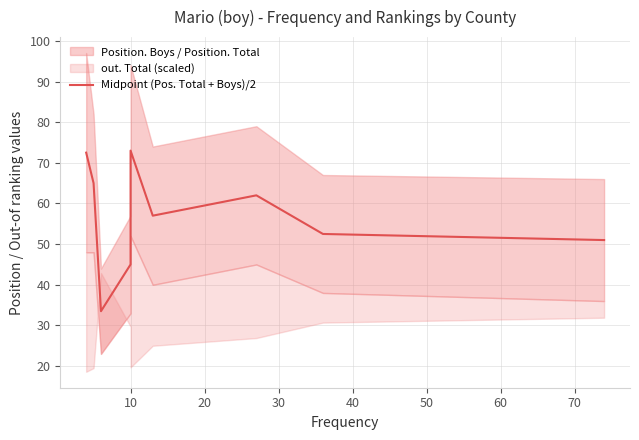

Between 70 and 30, which is larger?

70